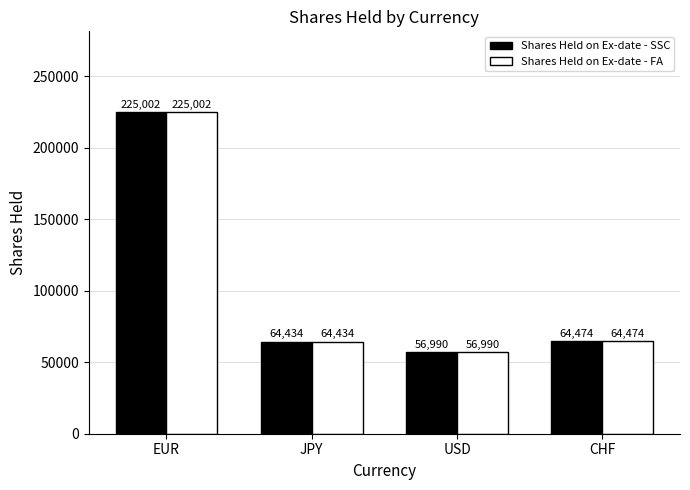

What is the approximate value of Shares Held on Ex-date - FA at CHF, to the nearest 50?

64450